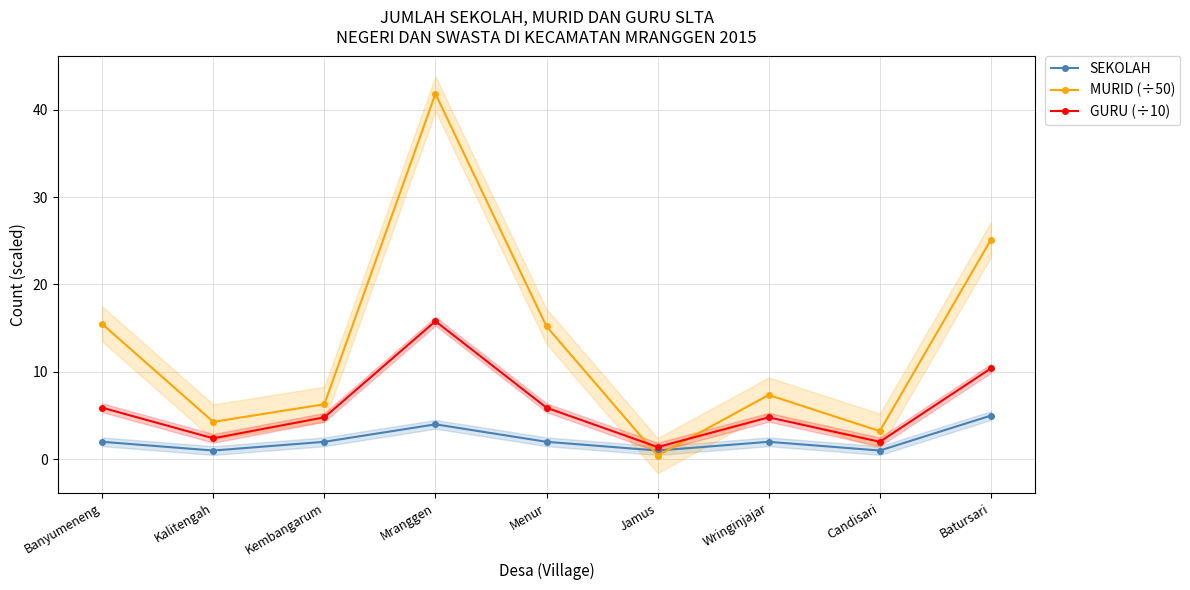

True or false: SEKOLAH and GURU (÷10) cross at least once.

False